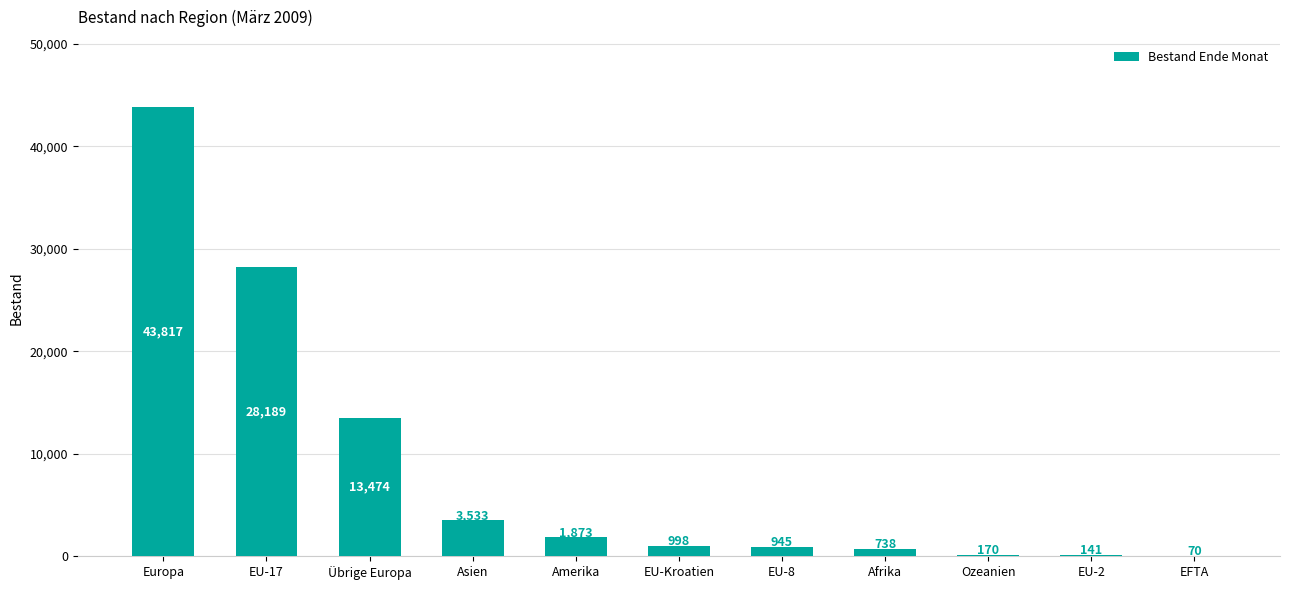

At which label is the value closest to 21943?

EU-17